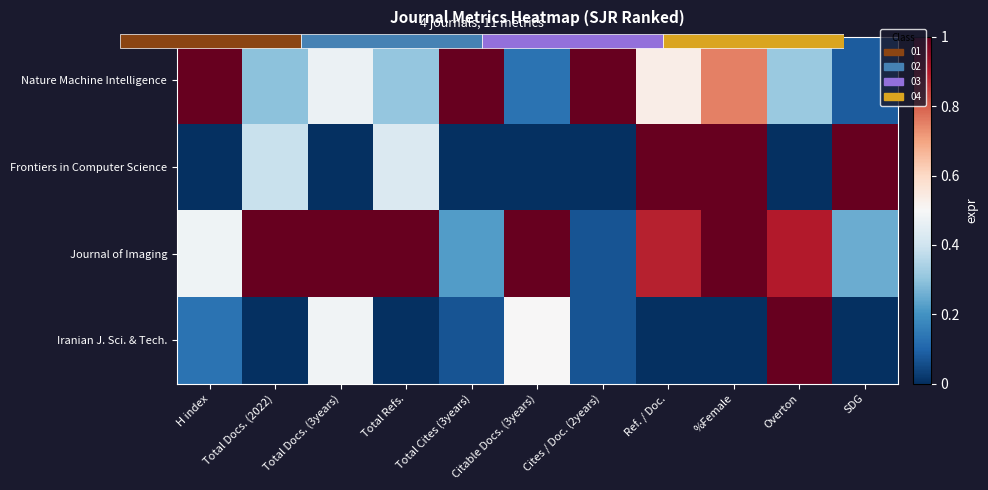

The value of Frontiers in Computer Science at SDG is 0.6. True or false?

False